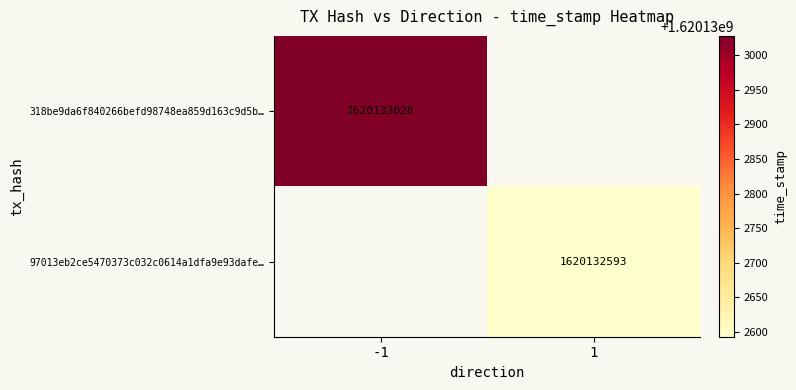

True or false: 97013eb2ce5470373c032c0614a1dfa9e93dafe… has a value of 1620132593 at 1.

True